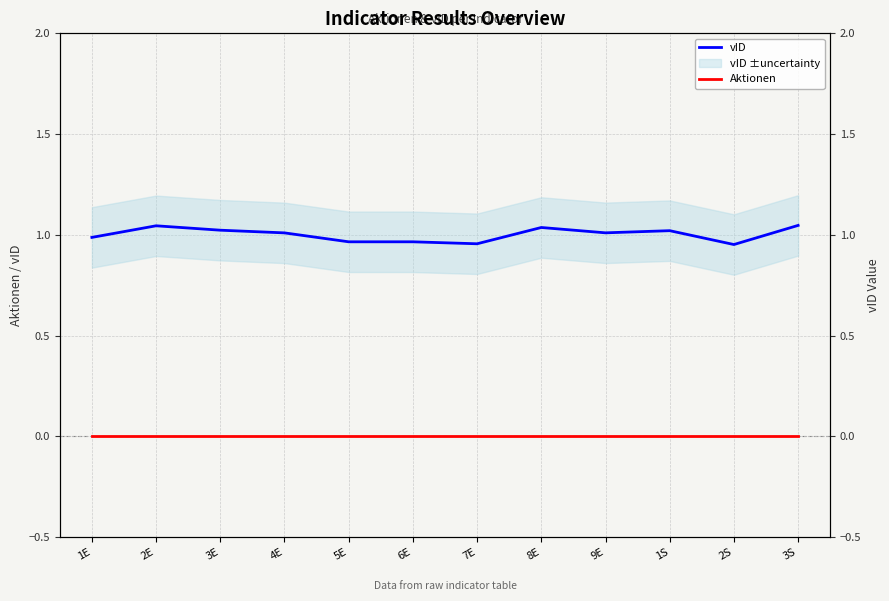

How many categories are shown in the chart?

12